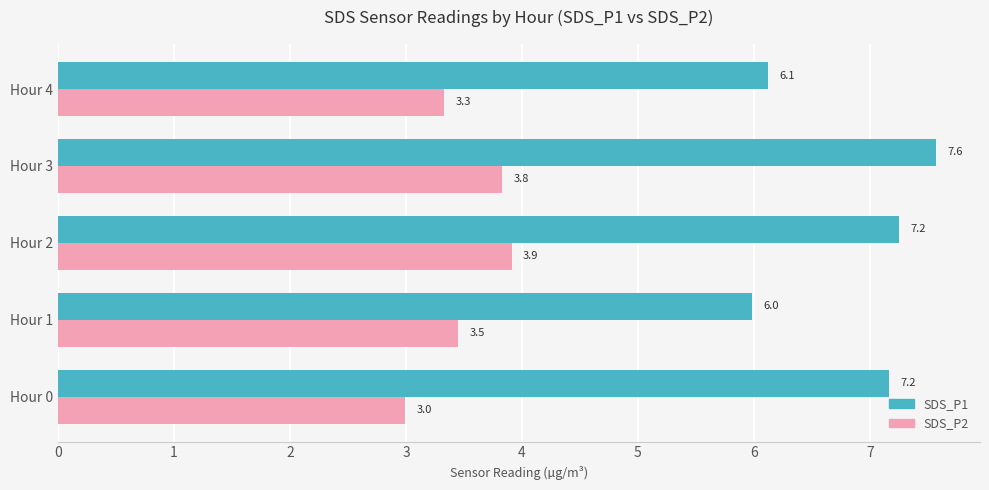

True or false: SDS_P1 has a value of 7.2 at Hour 2.

True